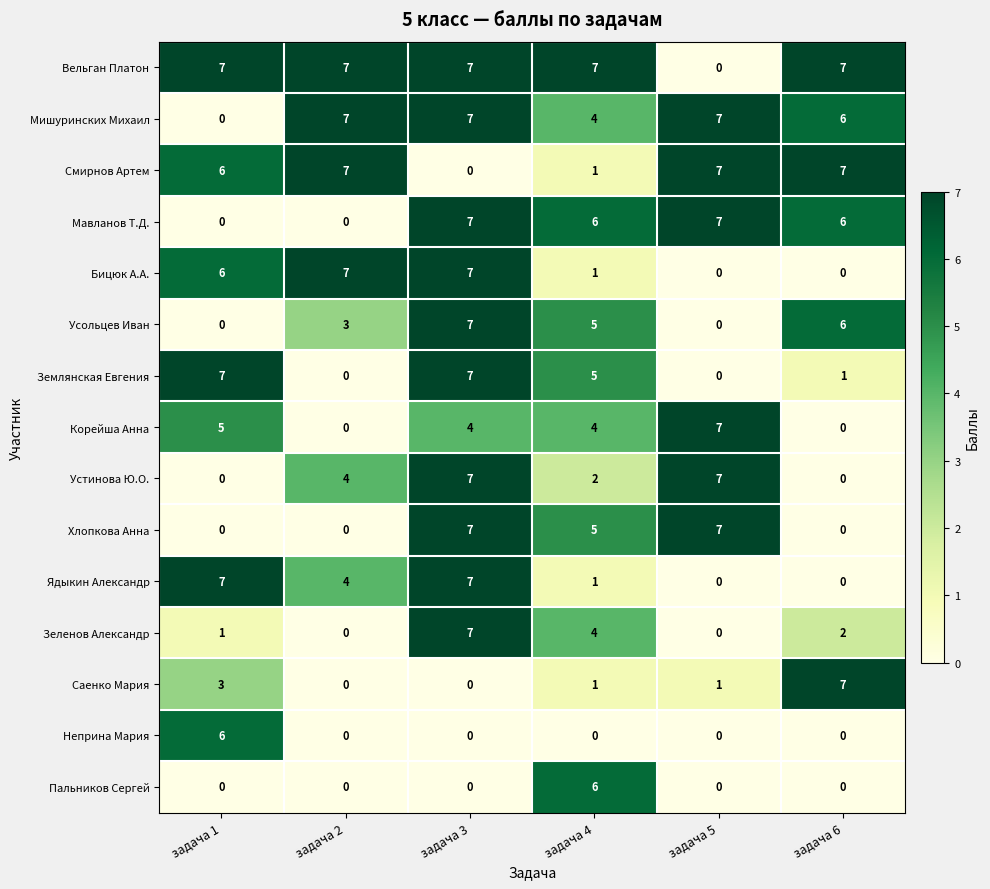

Where is Смирнов Артем nearest to the value 3?

задача 4